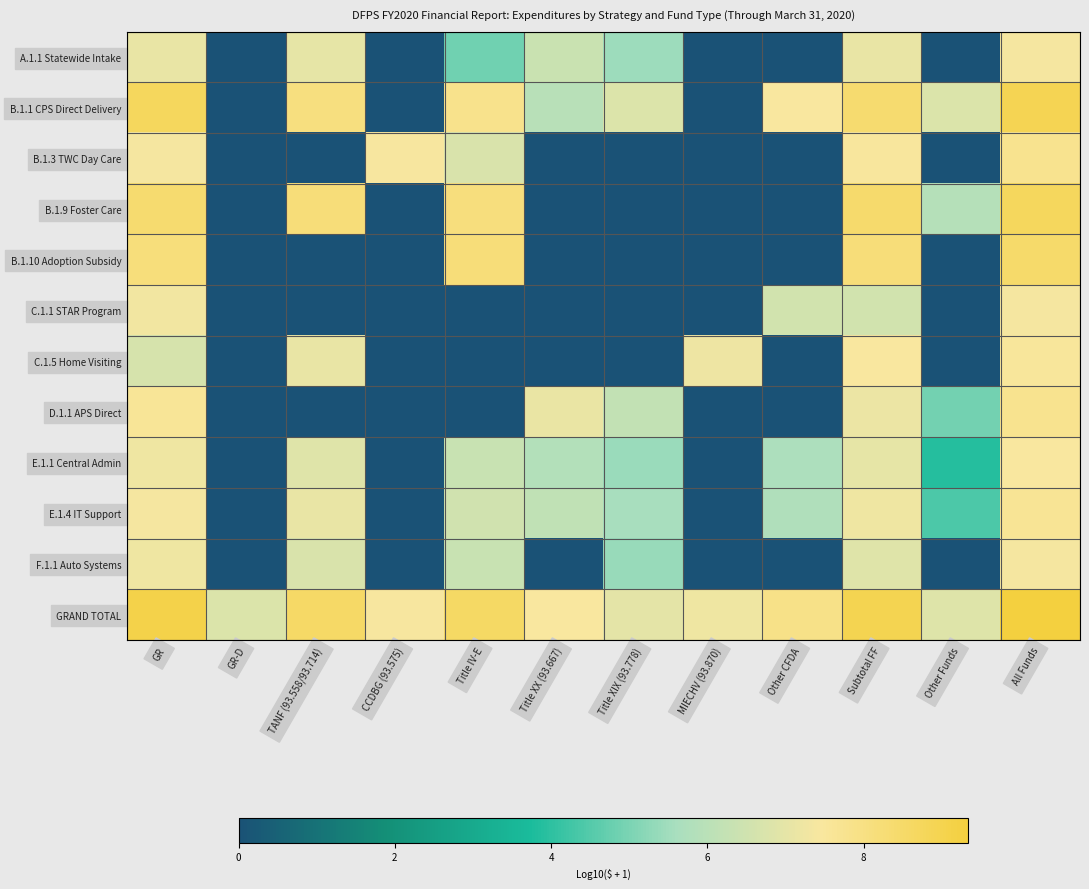

Between Other Funds and GR-D, which is larger?

Other Funds